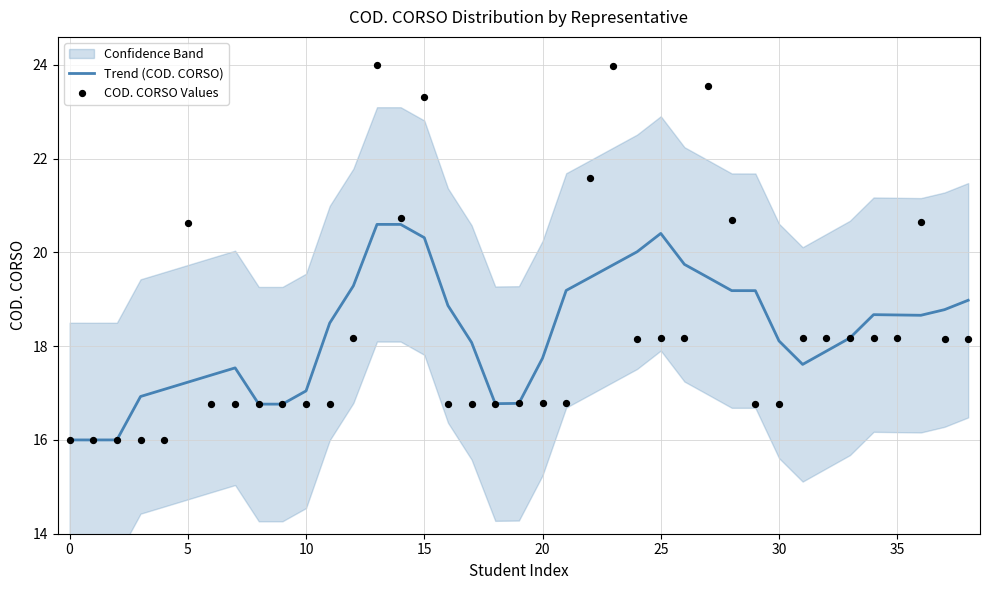

Which series has the largest total across all categories?

Trend (COD. CORSO)